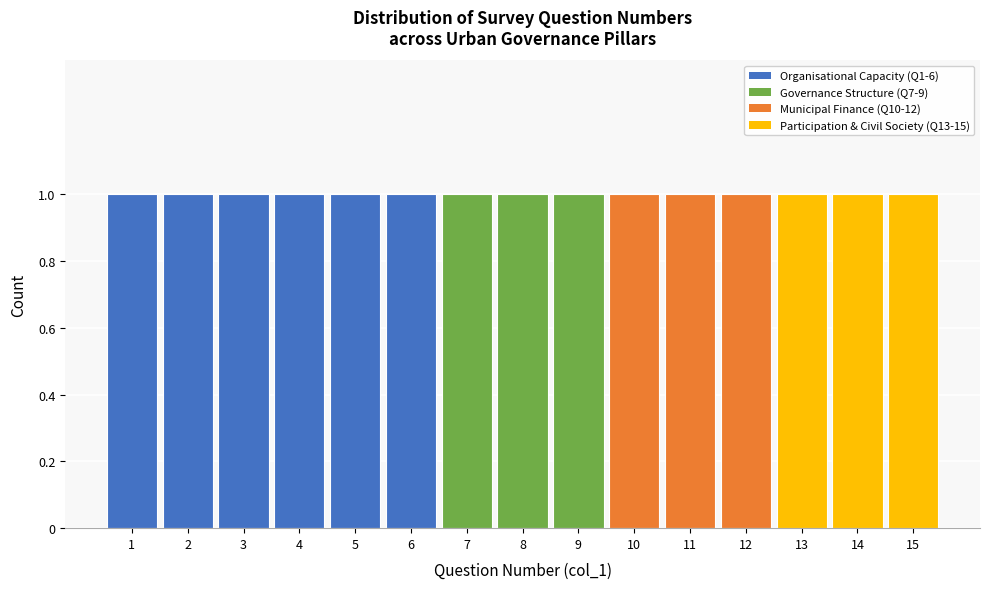

How tall is the bar that spans 7.5 to 8.5 on the x-axis? The values are not printed on the chart, so give them approximately, as read against the axis.

1